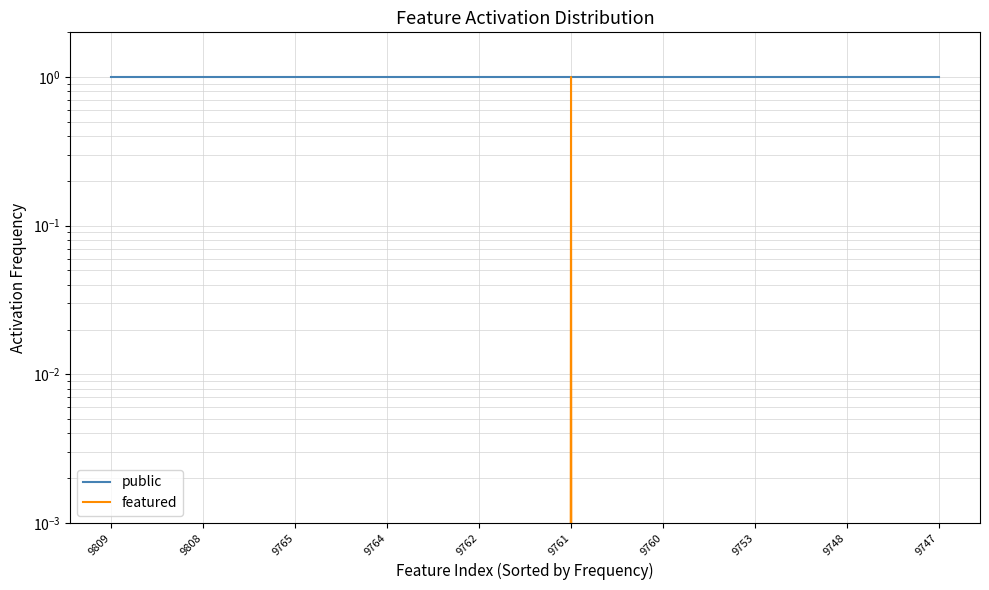

Which has a higher value, 9809 or 9748?

9809